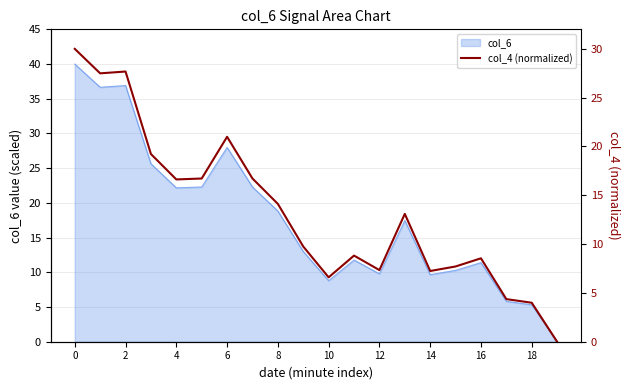

What is the highest value of the col_6 series?

40.0